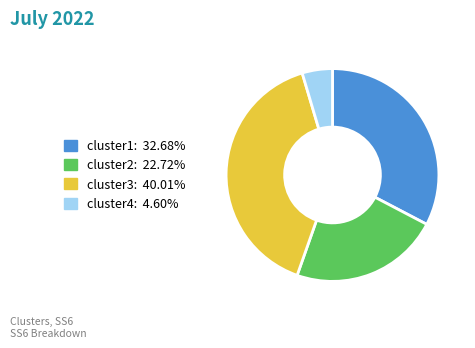

True or false: cluster4 accounts for 5% of the total.

True